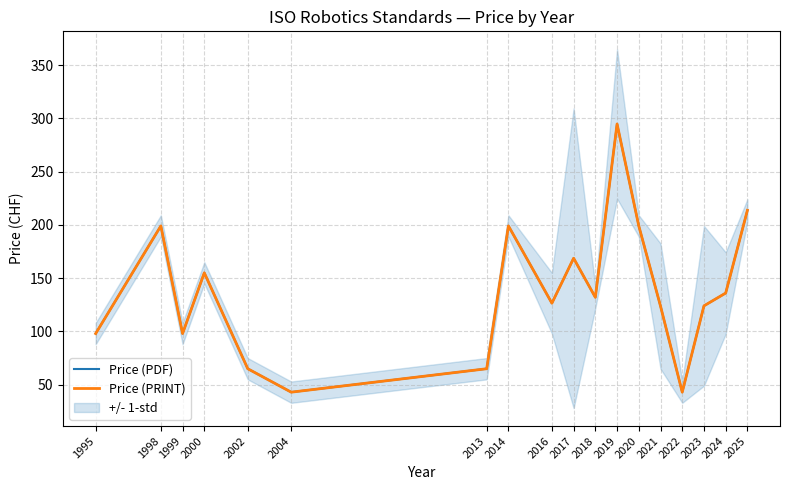

Which series changed the most between 2013 and 2017?

Price (PDF)